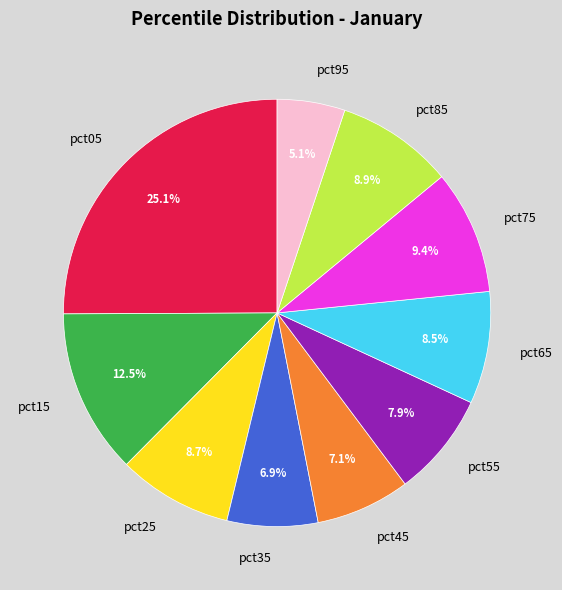

How many slices are in this pie chart?

10